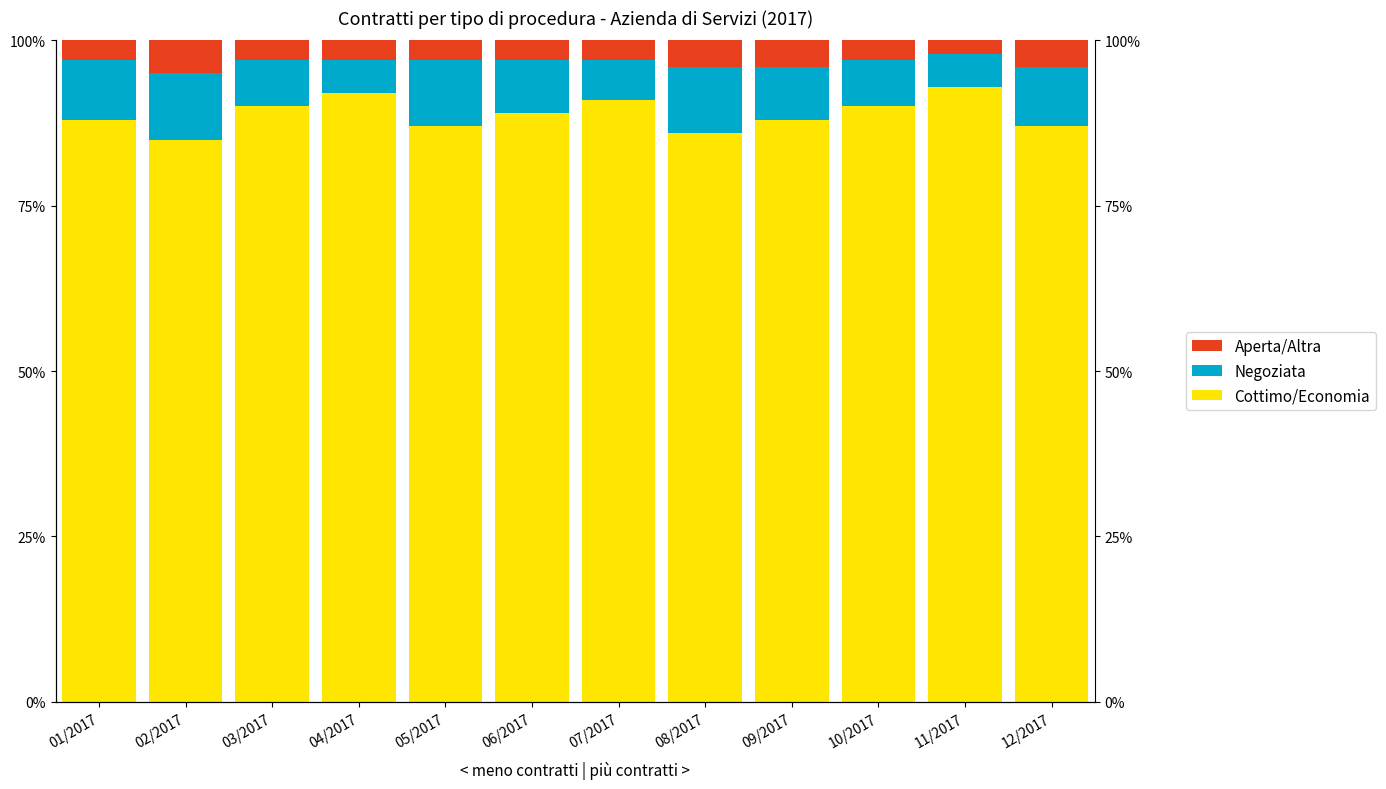

What are all the series names shown in the legend?

Cottimo/Economia, Negoziata, Aperta/Altra